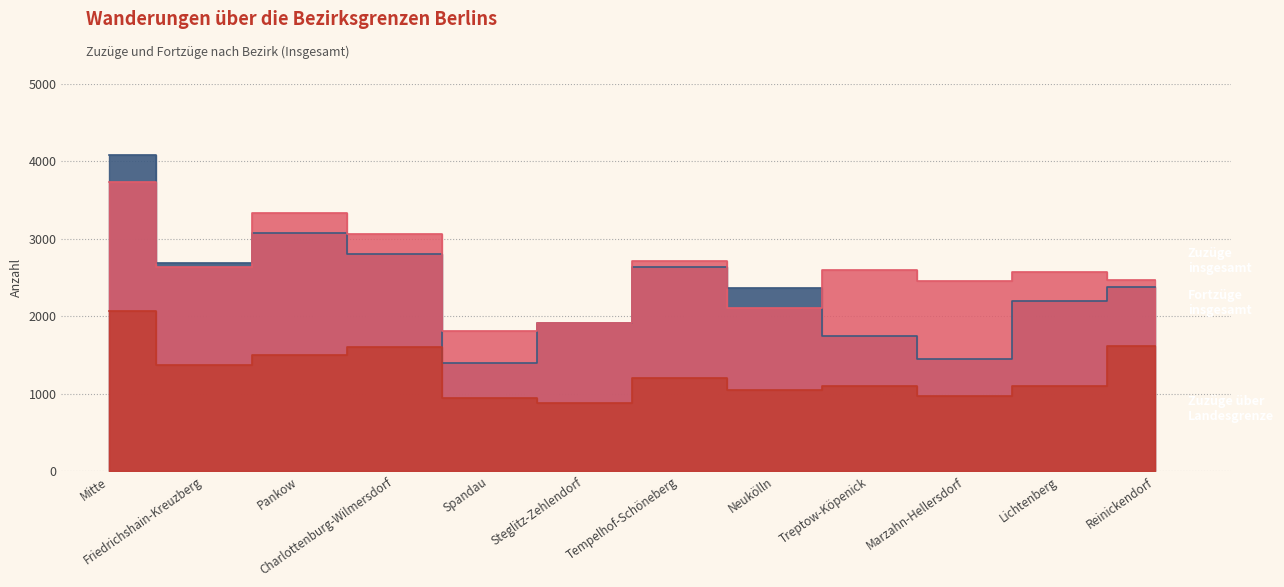

What is the label of the 7th point from the left?

Tempelhof-Schöneberg